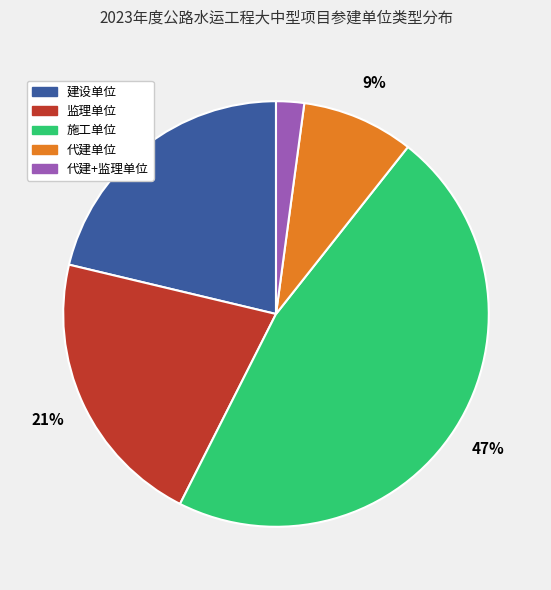

Which category has the smallest portion of the pie?

代建+监理单位